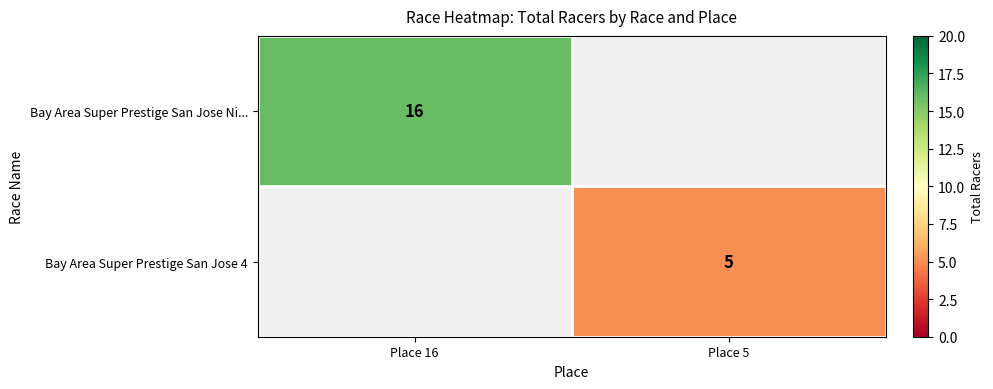

What is the smallest value displayed?

5.0